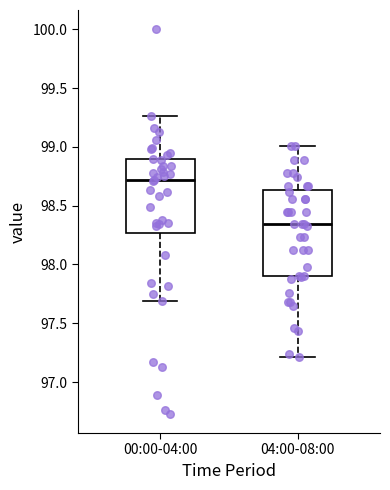

Where is the lower edge of the box for 04:00-08:00 on the y-axis? The values are not printed on the chart, so give them approximately, as read against the axis.

97.90